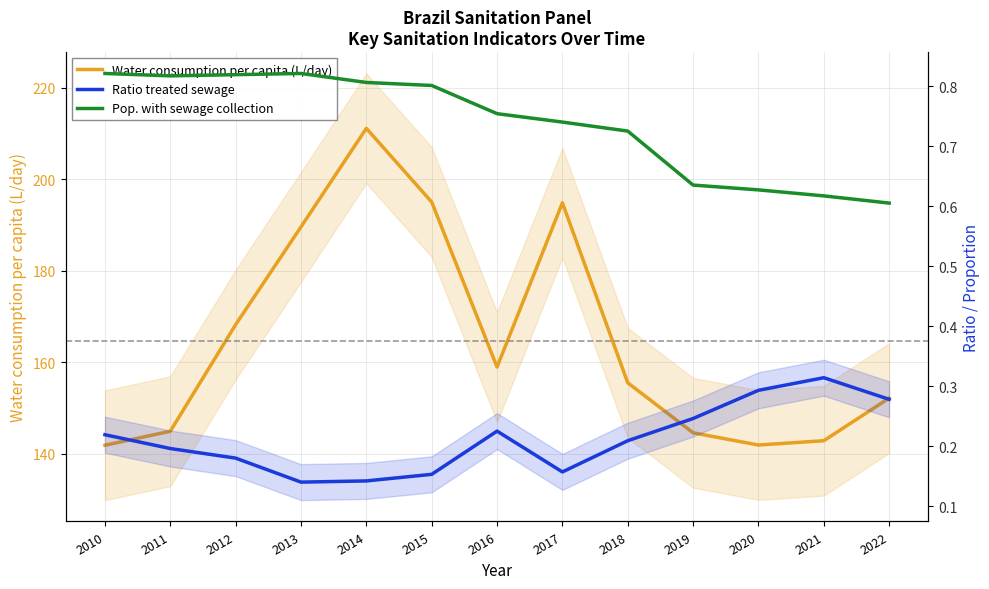

Rank the categories by Ratio treated sewage value from highest to lowest.

2021, 2020, 2022, 2019, 2016, 2010, 2018, 2011, 2012, 2017, 2015, 2014, 2013